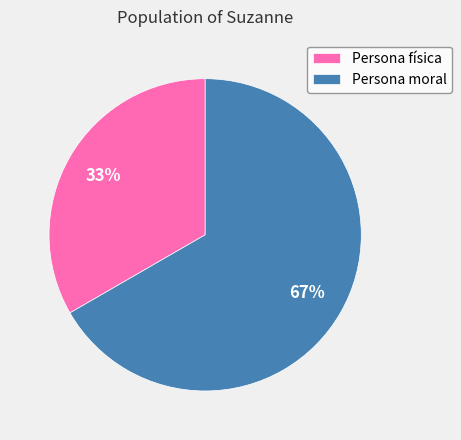

To the nearest percent, what is the average slice percentage?

50%